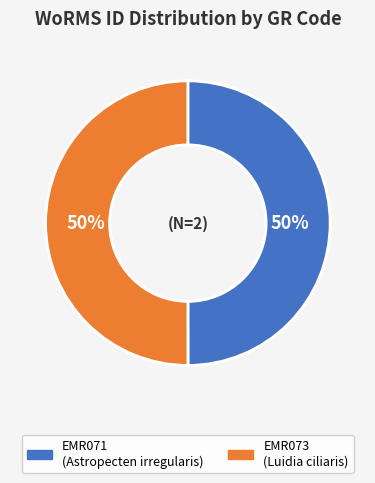

Approximately how many times larger is the value at EMR071 compared to EMR073?

1.0